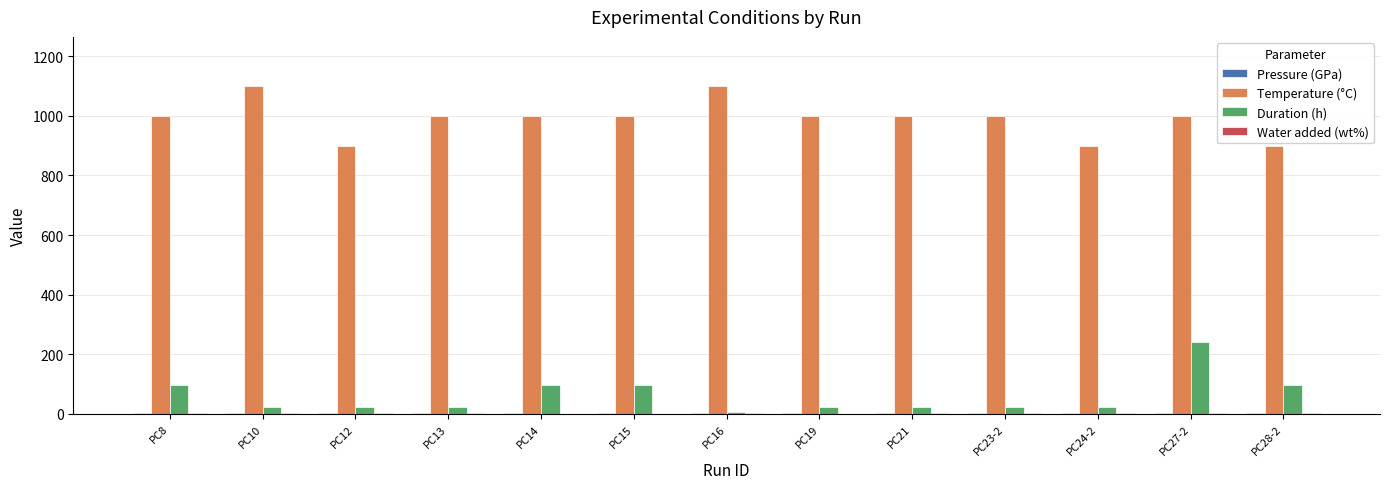

What is the highest value of the Duration (h) series?

240.0